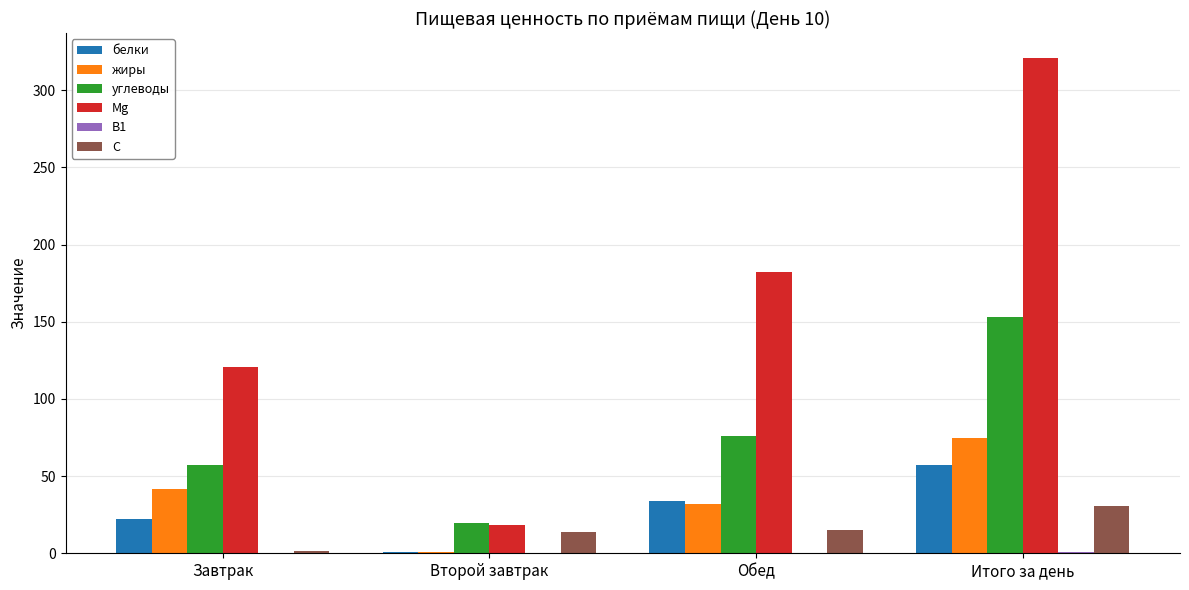

What is the sum of all белки values?

113.8